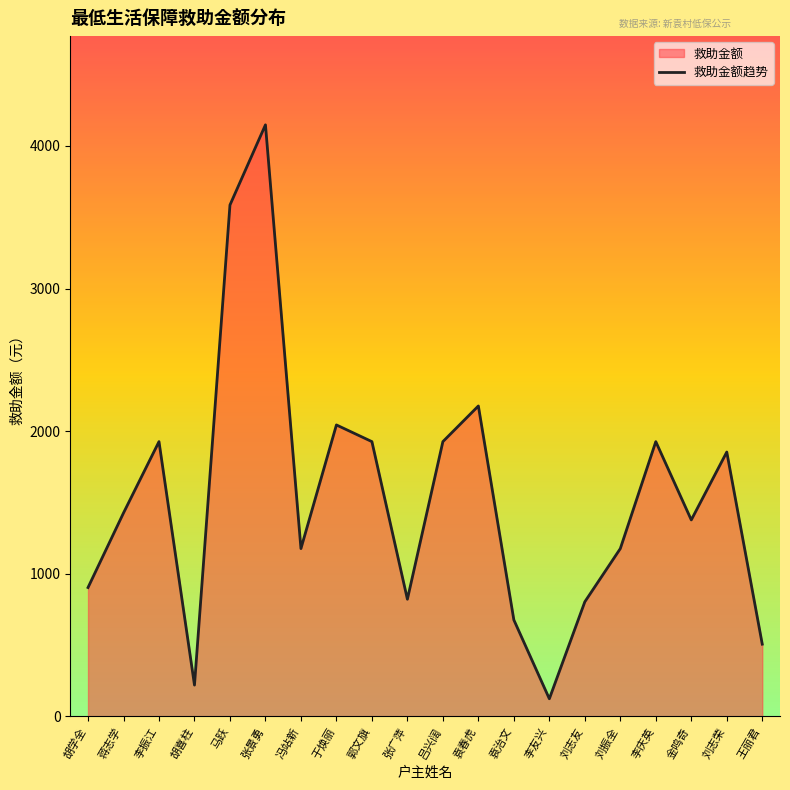

Reading right to left, list all the values displayed in this chart.

王丽君=507	刘志荣=1854	金鸣奇=1378	李庆英=1927	刘振全=1177	刘志友=804	李友兴=124	袁治文=677	袁春虎=2177	吕兴阔=1927	张广萍=822	郭文旗=1927	于焕丽=2044	冯站新=1177	张景勇=4148	马跃=3586	胡喜柱=220	李振江=1927	蒋志学=1427	胡学全=904